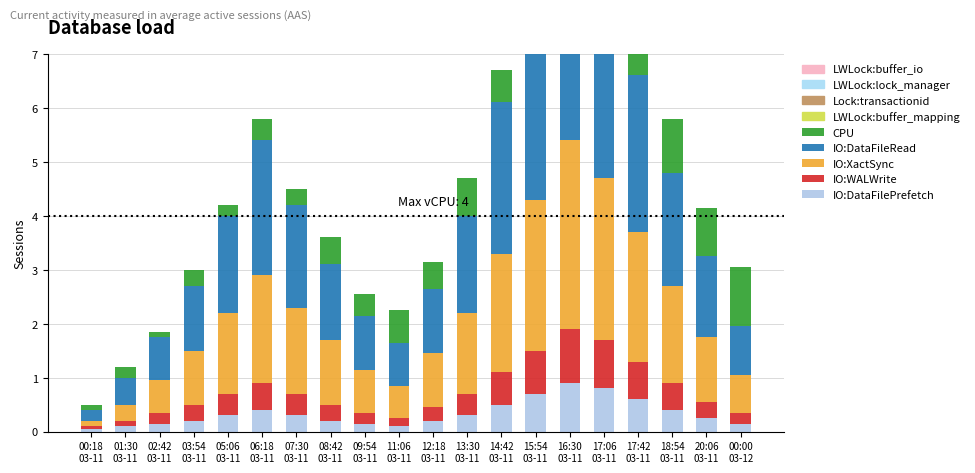

What is the label of the 6th bar from the right?

16:30
03-11